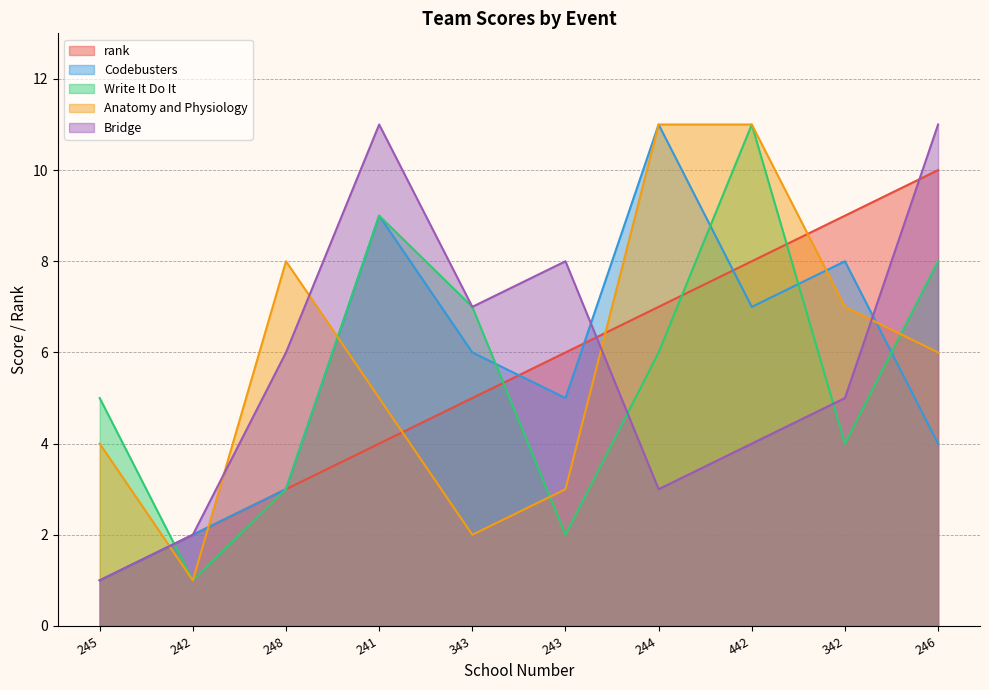

What is the lowest value of the Bridge series?

1